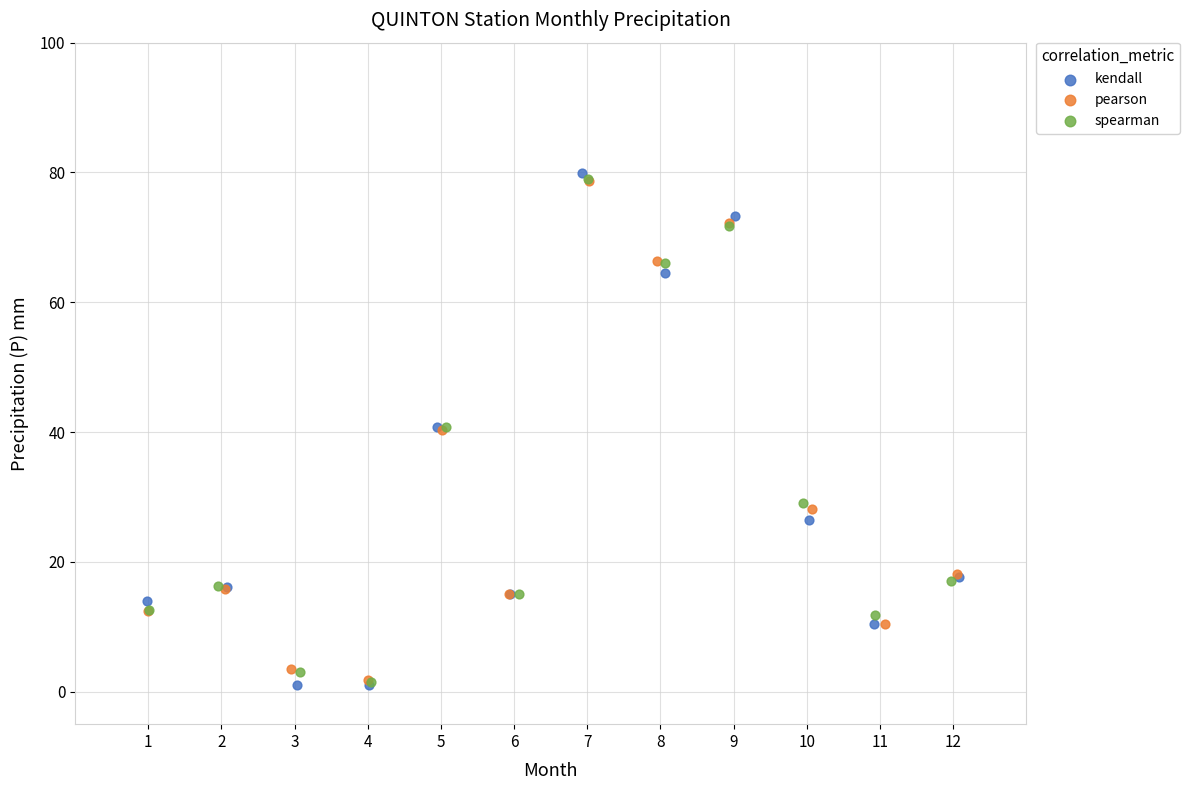

Which series has the largest Y range (max minus min)?

kendall